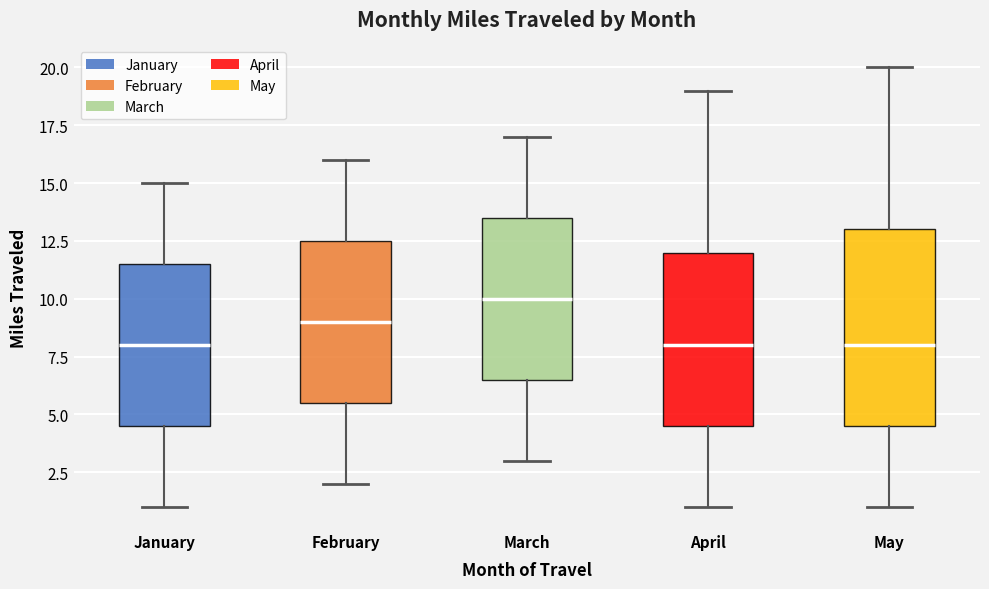

Reading left to right, transcribe this box plot: for each box, give where its median line is, the range the box spans, and where its two whiskers end, as read against the y-axis. The values are not printed on the chart, so give them approximately, as read against the axis.

January: median 8.0, box 4.5 to 11.5, whiskers 1.0 to 15.0
February: median 9.0, box 5.5 to 12.5, whiskers 2.0 to 16.0
March: median 10.0, box 6.5 to 13.5, whiskers 3.0 to 17.0
April: median 8.0, box 4.5 to 12.0, whiskers 1.0 to 19.0
May: median 8.0, box 4.5 to 13.0, whiskers 1.0 to 20.0